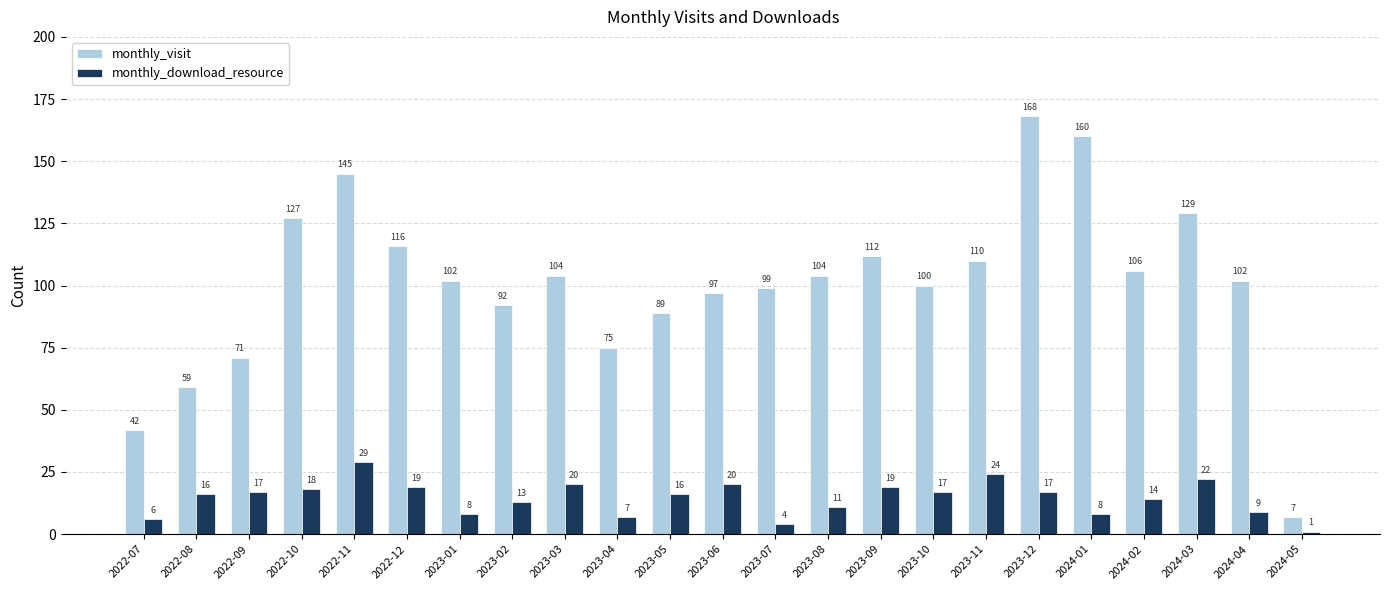

Reading left to right, extract all data points from this chart.

monthly_visit: 42	59	71	127	145	116	102	92	104	75	89	97	99	104	112	100	110	168	160	106	129	102	7
monthly_download_resource: 6	16	17	18	29	19	8	13	20	7	16	20	4	11	19	17	24	17	8	14	22	9	1